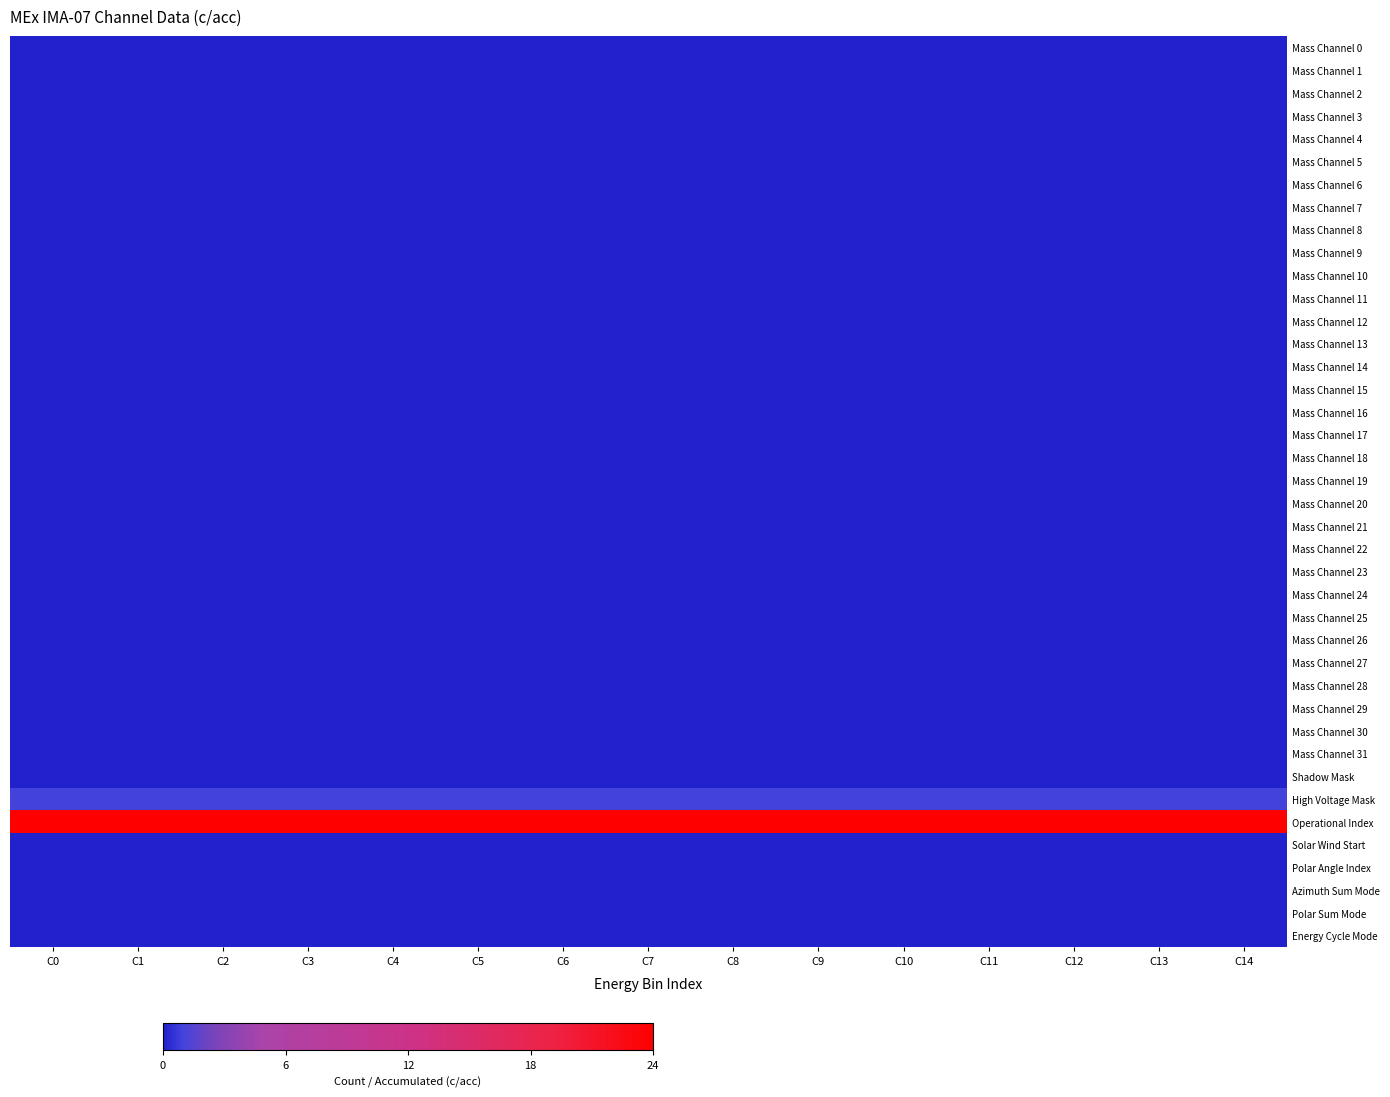

Reading left to right, list all the values displayed in this chart.

Mass Channel 0: C0=0	C1=0	C2=0	C3=0	C4=0	C5=0	C6=0	C7=0	C8=0	C9=0	C10=0	C11=0	C12=0	C13=0	C14=0
Mass Channel 1: C0=0	C1=0	C2=0	C3=0	C4=0	C5=0	C6=0	C7=0	C8=0	C9=0	C10=0	C11=0	C12=0	C13=0	C14=0
Mass Channel 2: C0=0	C1=0	C2=0	C3=0	C4=0	C5=0	C6=0	C7=0	C8=0	C9=0	C10=0	C11=0	C12=0	C13=0	C14=0
Mass Channel 3: C0=0	C1=0	C2=0	C3=0	C4=0	C5=0	C6=0	C7=0	C8=0	C9=0	C10=0	C11=0	C12=0	C13=0	C14=0
Mass Channel 4: C0=0	C1=0	C2=0	C3=0	C4=0	C5=0	C6=0	C7=0	C8=0	C9=0	C10=0	C11=0	C12=0	C13=0	C14=0
Mass Channel 5: C0=0	C1=0	C2=0	C3=0	C4=0	C5=0	C6=0	C7=0	C8=0	C9=0	C10=0	C11=0	C12=0	C13=0	C14=0
Mass Channel 6: C0=0	C1=0	C2=0	C3=0	C4=0	C5=0	C6=0	C7=0	C8=0	C9=0	C10=0	C11=0	C12=0	C13=0	C14=0
Mass Channel 7: C0=0	C1=0	C2=0	C3=0	C4=0	C5=0	C6=0	C7=0	C8=0	C9=0	C10=0	C11=0	C12=0	C13=0	C14=0
Mass Channel 8: C0=0	C1=0	C2=0	C3=0	C4=0	C5=0	C6=0	C7=0	C8=0	C9=0	C10=0	C11=0	C12=0	C13=0	C14=0
Mass Channel 9: C0=0	C1=0	C2=0	C3=0	C4=0	C5=0	C6=0	C7=0	C8=0	C9=0	C10=0	C11=0	C12=0	C13=0	C14=0
Mass Channel 10: C0=0	C1=0	C2=0	C3=0	C4=0	C5=0	C6=0	C7=0	C8=0	C9=0	C10=0	C11=0	C12=0	C13=0	C14=0
Mass Channel 11: C0=0	C1=0	C2=0	C3=0	C4=0	C5=0	C6=0	C7=0	C8=0	C9=0	C10=0	C11=0	C12=0	C13=0	C14=0
Mass Channel 12: C0=0	C1=0	C2=0	C3=0	C4=0	C5=0	C6=0	C7=0	C8=0	C9=0	C10=0	C11=0	C12=0	C13=0	C14=0
Mass Channel 13: C0=0	C1=0	C2=0	C3=0	C4=0	C5=0	C6=0	C7=0	C8=0	C9=0	C10=0	C11=0	C12=0	C13=0	C14=0
Mass Channel 14: C0=0	C1=0	C2=0	C3=0	C4=0	C5=0	C6=0	C7=0	C8=0	C9=0	C10=0	C11=0	C12=0	C13=0	C14=0
Mass Channel 15: C0=0	C1=0	C2=0	C3=0	C4=0	C5=0	C6=0	C7=0	C8=0	C9=0	C10=0	C11=0	C12=0	C13=0	C14=0
Mass Channel 16: C0=0	C1=0	C2=0	C3=0	C4=0	C5=0	C6=0	C7=0	C8=0	C9=0	C10=0	C11=0	C12=0	C13=0	C14=0
Mass Channel 17: C0=0	C1=0	C2=0	C3=0	C4=0	C5=0	C6=0	C7=0	C8=0	C9=0	C10=0	C11=0	C12=0	C13=0	C14=0
Mass Channel 18: C0=0	C1=0	C2=0	C3=0	C4=0	C5=0	C6=0	C7=0	C8=0	C9=0	C10=0	C11=0	C12=0	C13=0	C14=0
Mass Channel 19: C0=0	C1=0	C2=0	C3=0	C4=0	C5=0	C6=0	C7=0	C8=0	C9=0	C10=0	C11=0	C12=0	C13=0	C14=0
Mass Channel 20: C0=0	C1=0	C2=0	C3=0	C4=0	C5=0	C6=0	C7=0	C8=0	C9=0	C10=0	C11=0	C12=0	C13=0	C14=0
Mass Channel 21: C0=0	C1=0	C2=0	C3=0	C4=0	C5=0	C6=0	C7=0	C8=0	C9=0	C10=0	C11=0	C12=0	C13=0	C14=0
Mass Channel 22: C0=0	C1=0	C2=0	C3=0	C4=0	C5=0	C6=0	C7=0	C8=0	C9=0	C10=0	C11=0	C12=0	C13=0	C14=0
Mass Channel 23: C0=0	C1=0	C2=0	C3=0	C4=0	C5=0	C6=0	C7=0	C8=0	C9=0	C10=0	C11=0	C12=0	C13=0	C14=0
Mass Channel 24: C0=0	C1=0	C2=0	C3=0	C4=0	C5=0	C6=0	C7=0	C8=0	C9=0	C10=0	C11=0	C12=0	C13=0	C14=0
Mass Channel 25: C0=0	C1=0	C2=0	C3=0	C4=0	C5=0	C6=0	C7=0	C8=0	C9=0	C10=0	C11=0	C12=0	C13=0	C14=0
Mass Channel 26: C0=0	C1=0	C2=0	C3=0	C4=0	C5=0	C6=0	C7=0	C8=0	C9=0	C10=0	C11=0	C12=0	C13=0	C14=0
Mass Channel 27: C0=0	C1=0	C2=0	C3=0	C4=0	C5=0	C6=0	C7=0	C8=0	C9=0	C10=0	C11=0	C12=0	C13=0	C14=0
Mass Channel 28: C0=0	C1=0	C2=0	C3=0	C4=0	C5=0	C6=0	C7=0	C8=0	C9=0	C10=0	C11=0	C12=0	C13=0	C14=0
Mass Channel 29: C0=0	C1=0	C2=0	C3=0	C4=0	C5=0	C6=0	C7=0	C8=0	C9=0	C10=0	C11=0	C12=0	C13=0	C14=0
Mass Channel 30: C0=0	C1=0	C2=0	C3=0	C4=0	C5=0	C6=0	C7=0	C8=0	C9=0	C10=0	C11=0	C12=0	C13=0	C14=0
Mass Channel 31: C0=0	C1=0	C2=0	C3=0	C4=0	C5=0	C6=0	C7=0	C8=0	C9=0	C10=0	C11=0	C12=0	C13=0	C14=0
Shadow Mask: C0=0	C1=0	C2=0	C3=0	C4=0	C5=0	C6=0	C7=0	C8=0	C9=0	C10=0	C11=0	C12=0	C13=0	C14=0
High Voltage Mask: C0=1	C1=1	C2=1	C3=1	C4=1	C5=1	C6=1	C7=1	C8=1	C9=1	C10=1	C11=1	C12=1	C13=1	C14=1
Operational Index: C0=24	C1=24	C2=24	C3=24	C4=24	C5=24	C6=24	C7=24	C8=24	C9=24	C10=24	C11=24	C12=24	C13=24	C14=24
Solar Wind Start: C0=0	C1=0	C2=0	C3=0	C4=0	C5=0	C6=0	C7=0	C8=0	C9=0	C10=0	C11=0	C12=0	C13=0	C14=0
Polar Angle Index: C0=0	C1=0	C2=0	C3=0	C4=0	C5=0	C6=0	C7=0	C8=0	C9=0	C10=0	C11=0	C12=0	C13=0	C14=0
Azimuth Sum Mode: C0=0	C1=0	C2=0	C3=0	C4=0	C5=0	C6=0	C7=0	C8=0	C9=0	C10=0	C11=0	C12=0	C13=0	C14=0
Polar Sum Mode: C0=0	C1=0	C2=0	C3=0	C4=0	C5=0	C6=0	C7=0	C8=0	C9=0	C10=0	C11=0	C12=0	C13=0	C14=0
Energy Cycle Mode: C0=0	C1=0	C2=0	C3=0	C4=0	C5=0	C6=0	C7=0	C8=0	C9=0	C10=0	C11=0	C12=0	C13=0	C14=0